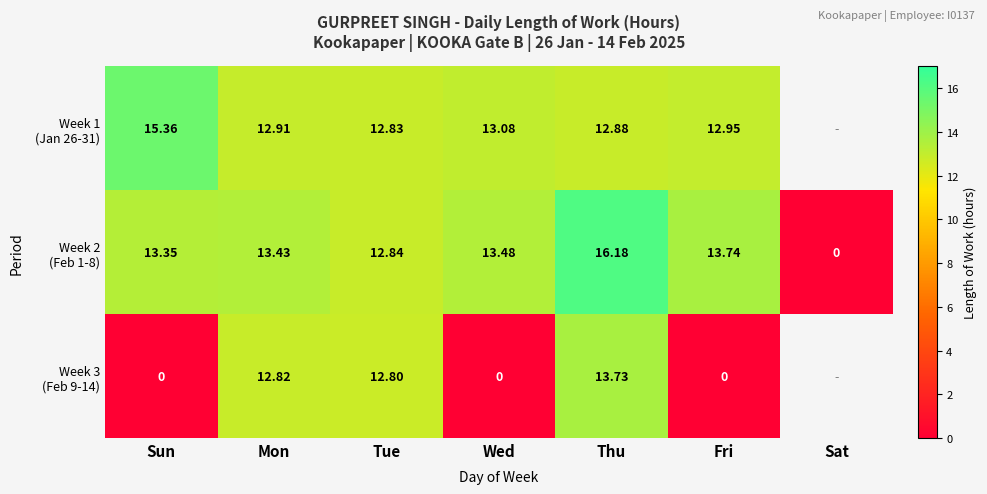

True or false: Week 2 (Feb 1-8) has a value of 13.3 at Sun.

True